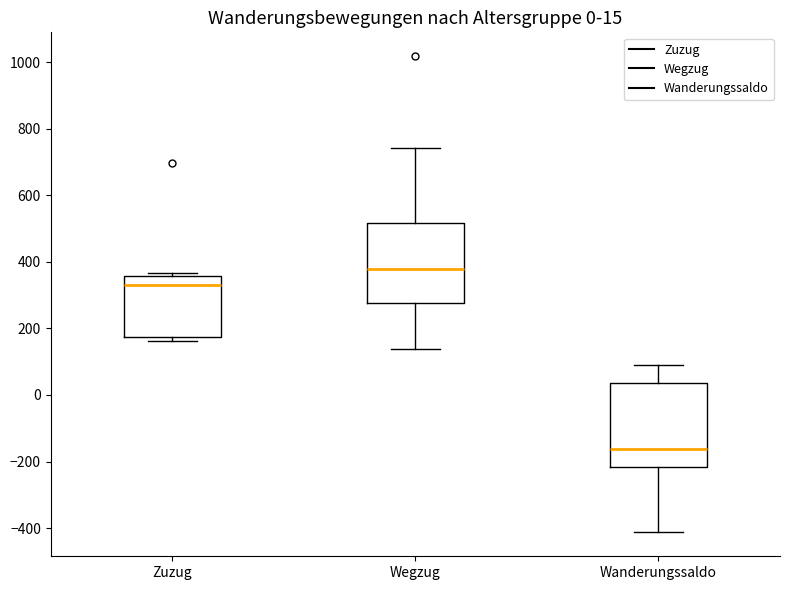

Which box's median line is the highest?

Wegzug